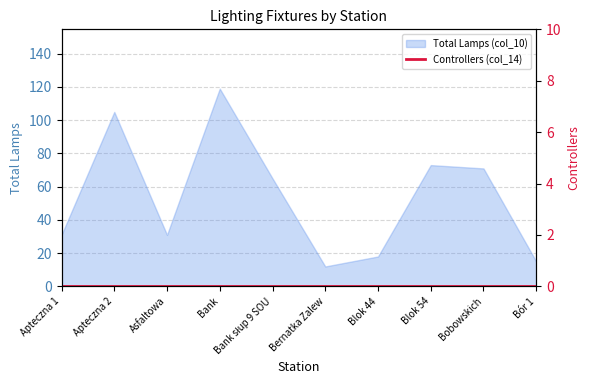

At which label is the value closest to 65?

Bank słup 9 SOU